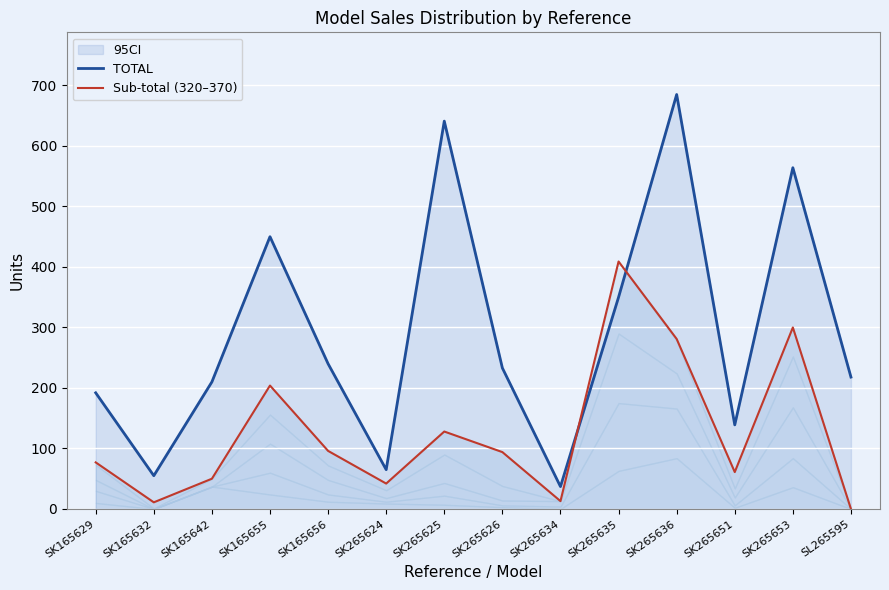

What is the total value across all series at SK265634?

50